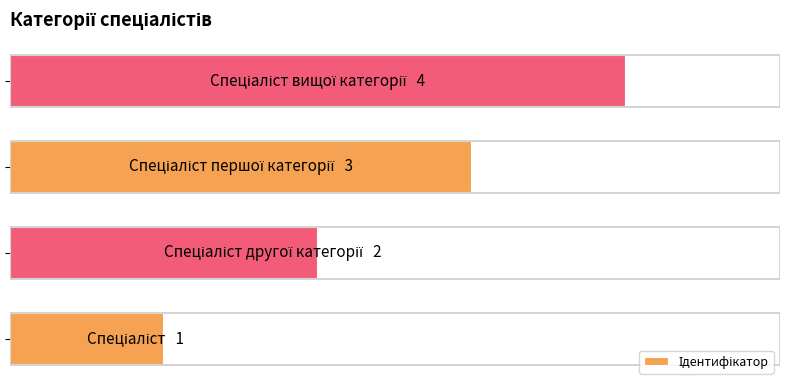

Does the chart contain any negative values?

No